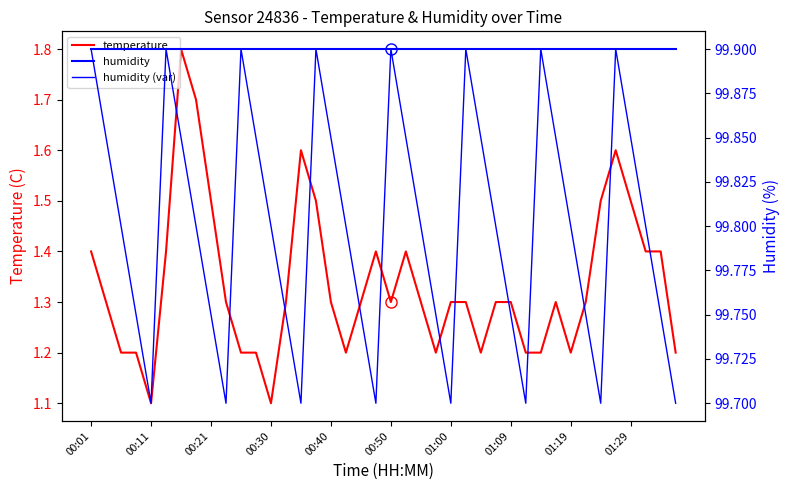

Count the number of data series in this chart.

3